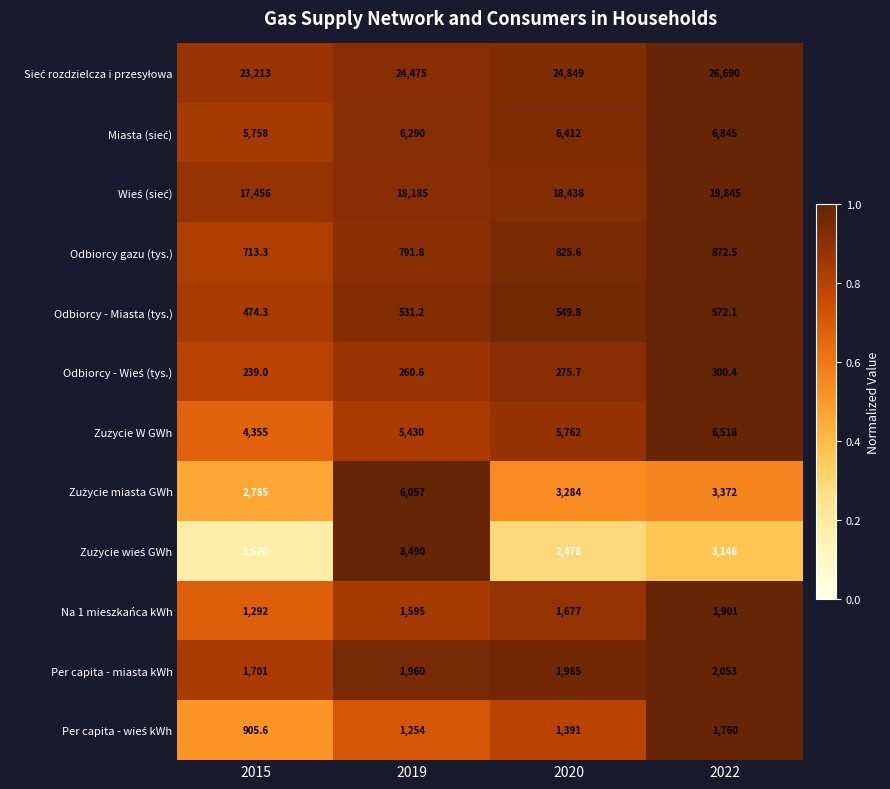

What is the difference between the maximum and second lowest values in the Odbiorcy - Miasta (tys.) series?

40.9